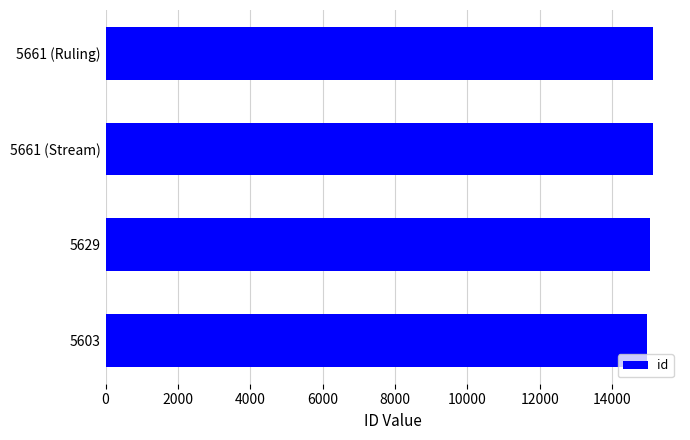

What is the average value?

15069